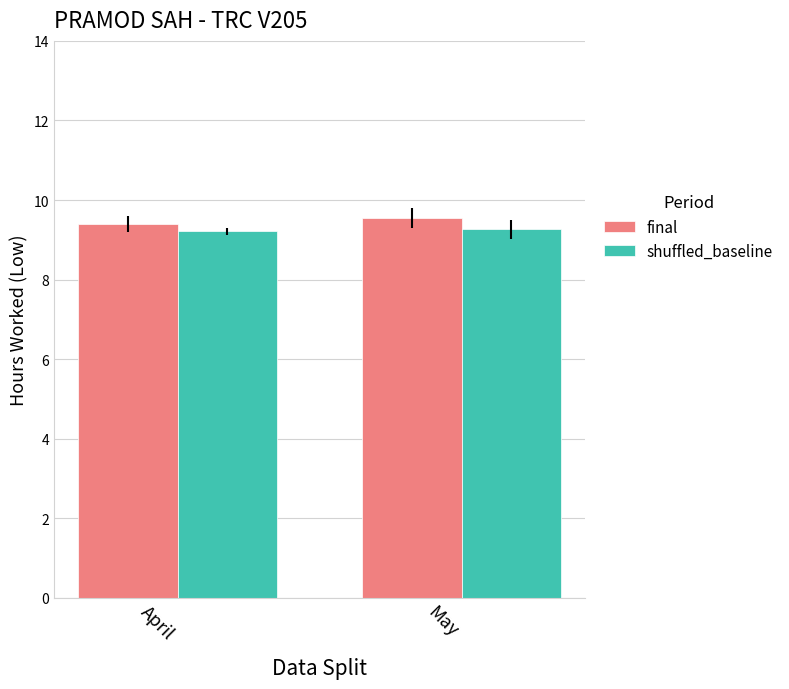

What is the sum of the final values at May and April?

18.9